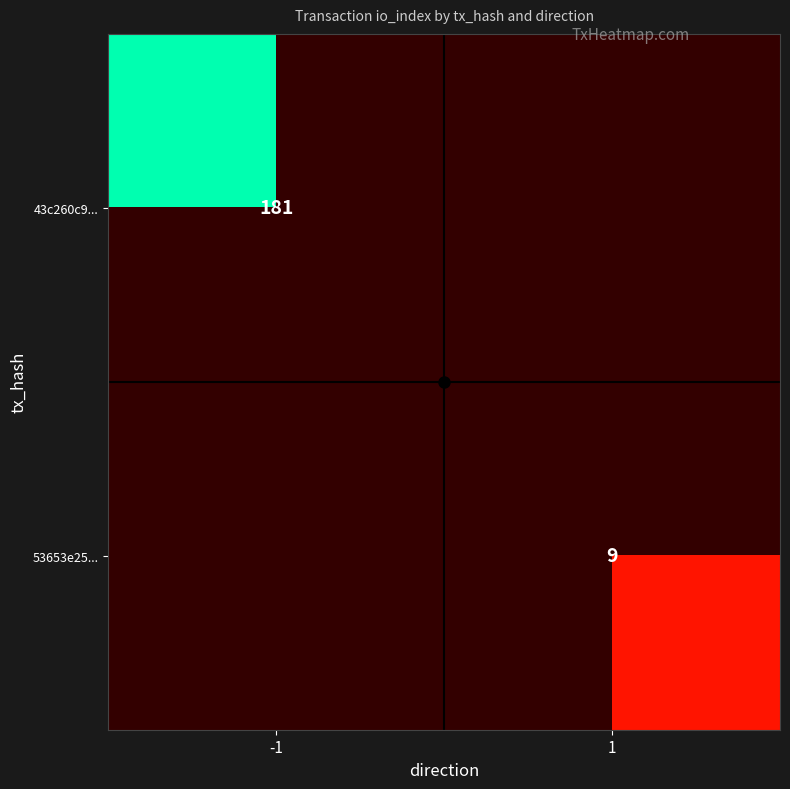

The value of 53653e25... at 1 is 12. True or false?

False